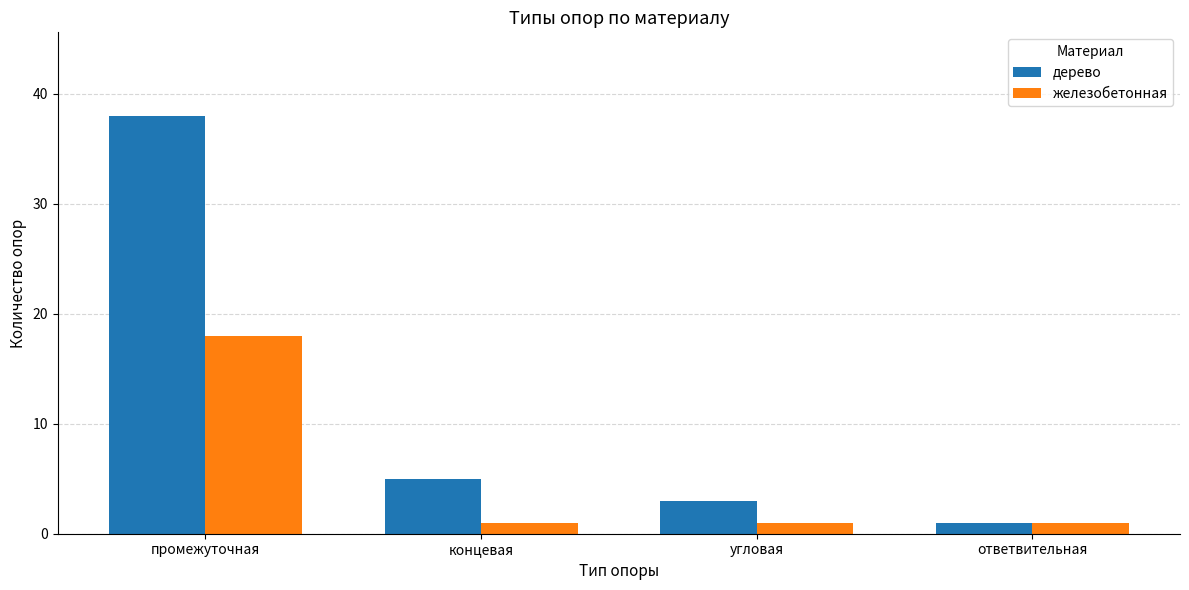

Is the value of дерево at концевая greater than the value of железобетонная at ответвительная?

Yes